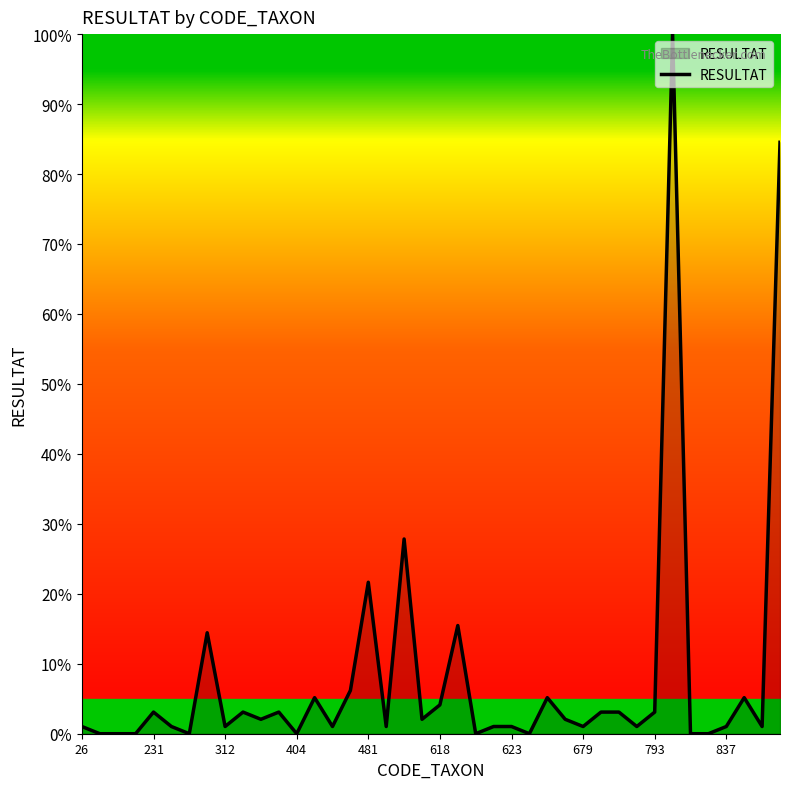

What is the greatest value displayed?

100.0